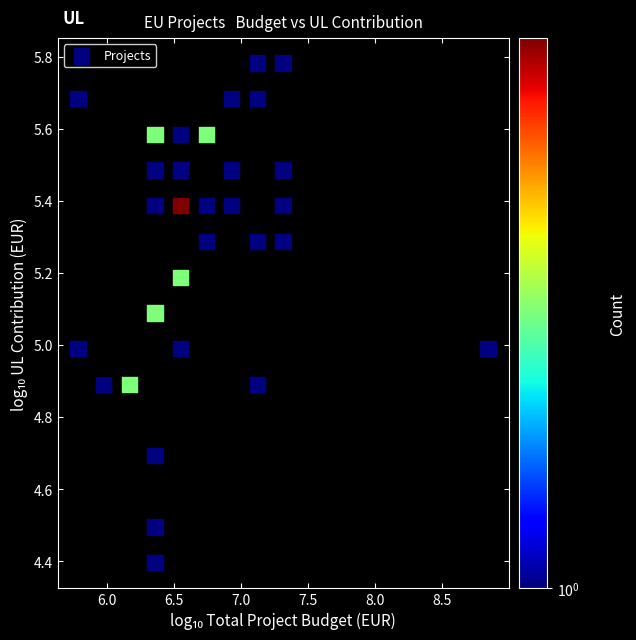

What is the range of X values (max minus min)?

3.1